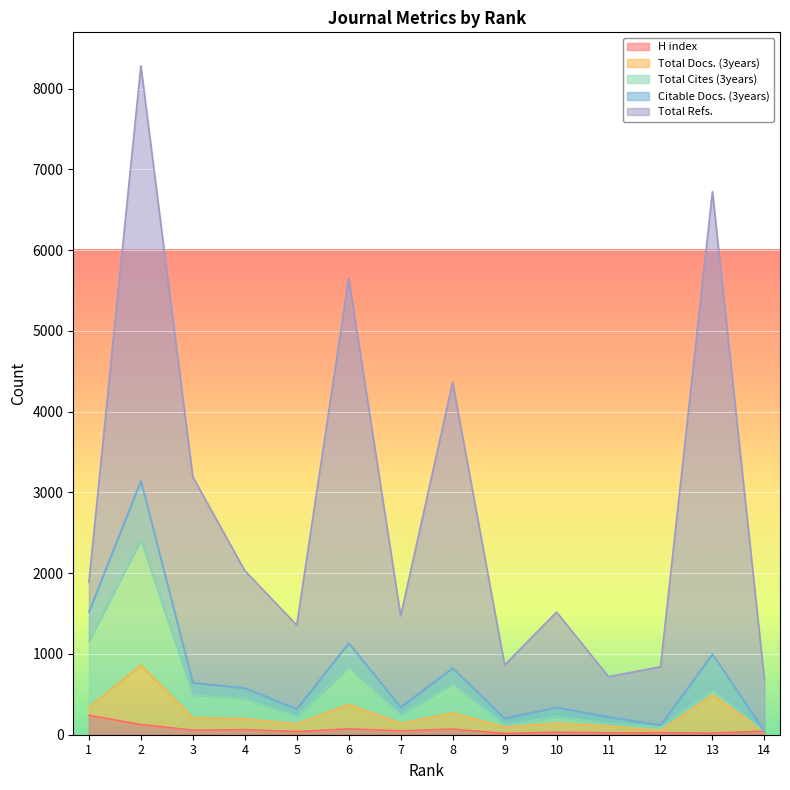

Where is the first local minimum for H index?

3